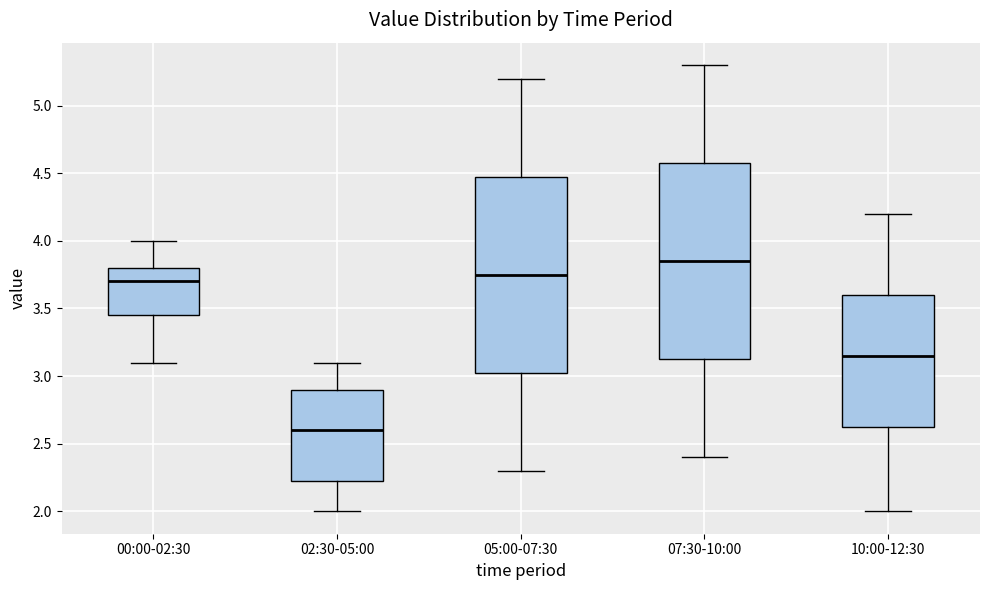

Reading left to right, transcribe this box plot: for each box, give where its median line is, the range the box spans, and where its two whiskers end, as read against the y-axis. The values are not printed on the chart, so give them approximately, as read against the axis.

00:00-02:30: median 3.70, box 3.45 to 3.80, whiskers 3.10 to 4.00
02:30-05:00: median 2.60, box 2.25 to 2.90, whiskers 2.00 to 3.10
05:00-07:30: median 3.75, box 3.05 to 4.50, whiskers 2.30 to 5.20
07:30-10:00: median 3.85, box 3.15 to 4.60, whiskers 2.40 to 5.30
10:00-12:30: median 3.15, box 2.65 to 3.60, whiskers 2.00 to 4.20